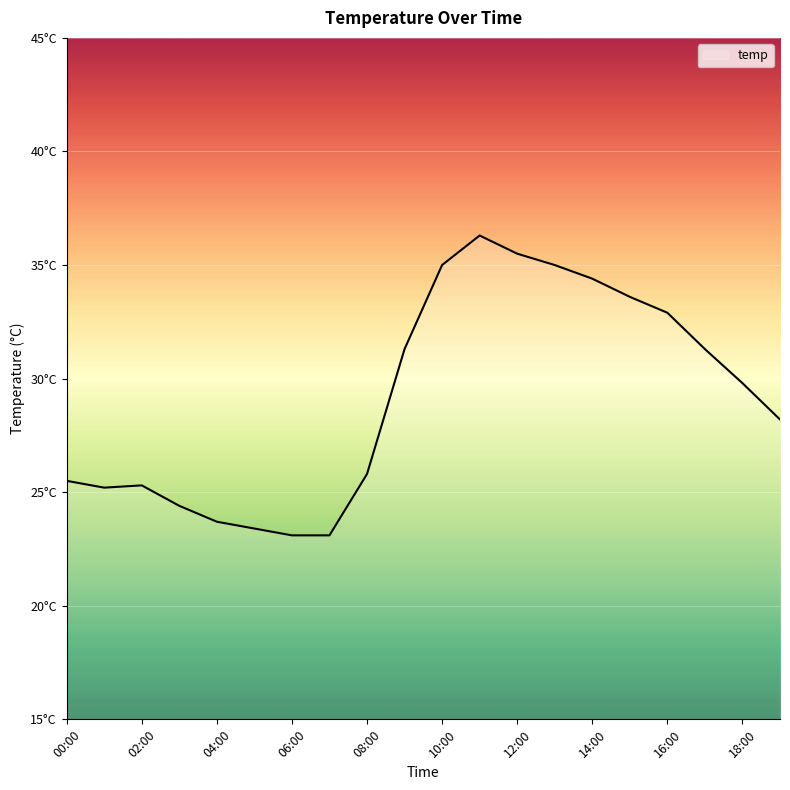

Does the chart have visible grid lines?

Yes